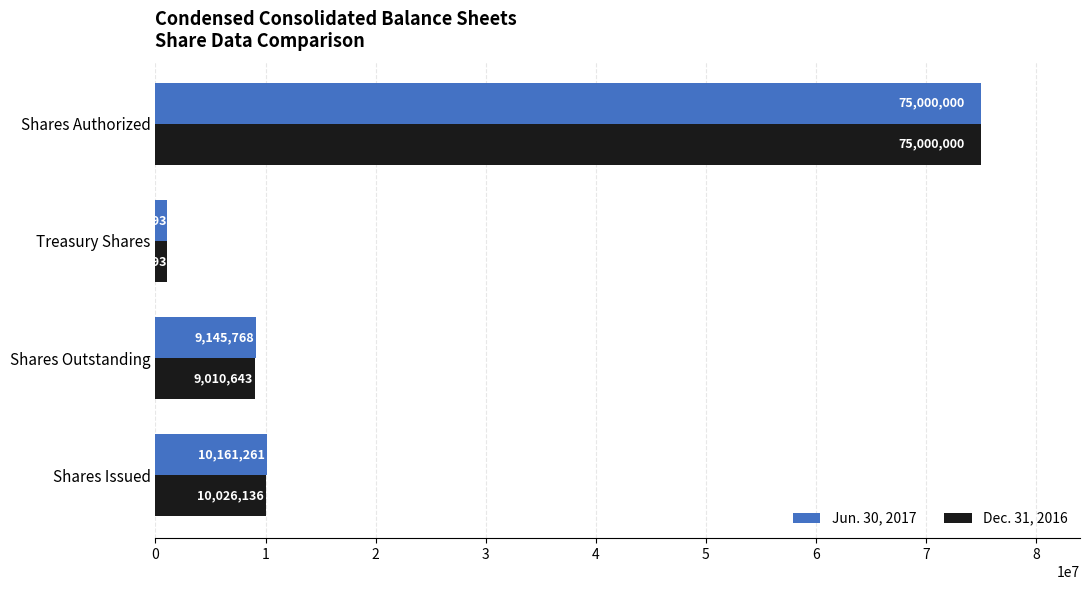

Between Shares Issued and Shares Authorized, which series saw the biggest shift?

Dec. 31, 2016